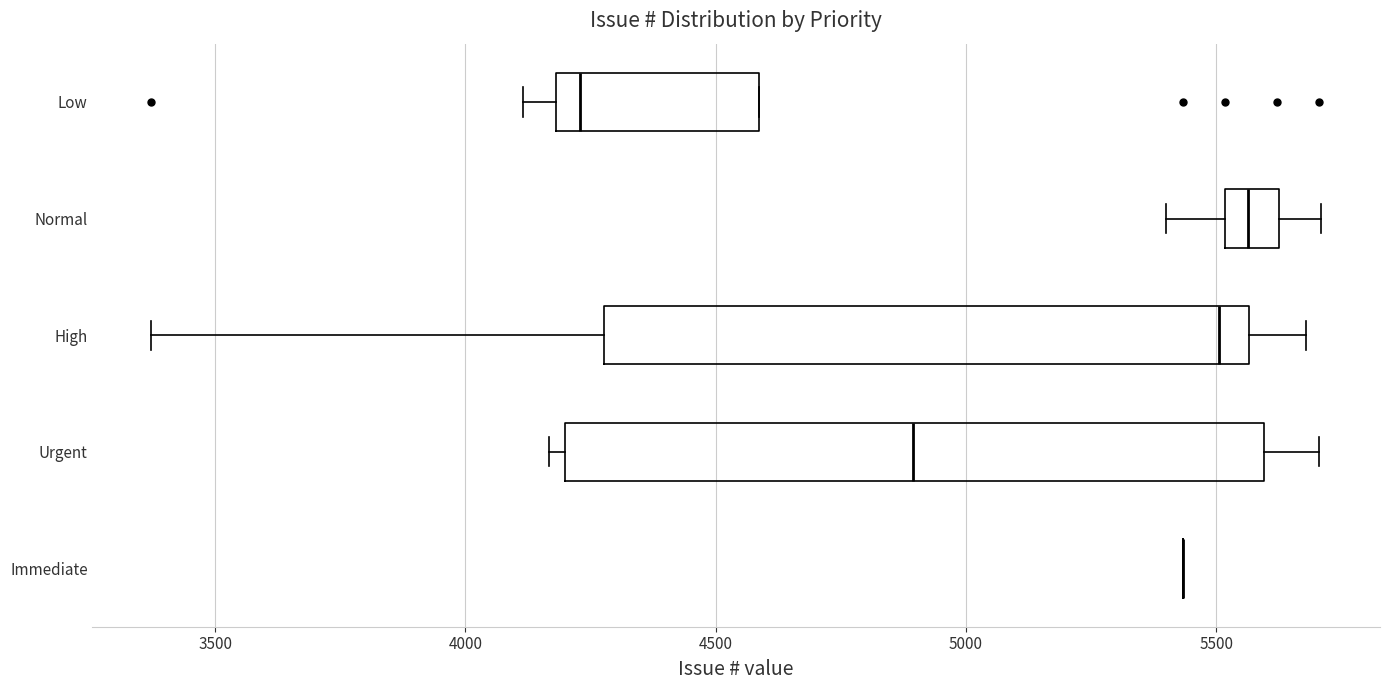

Comparing the boxes themselves (not the whiskers), which one is the widest?

Urgent